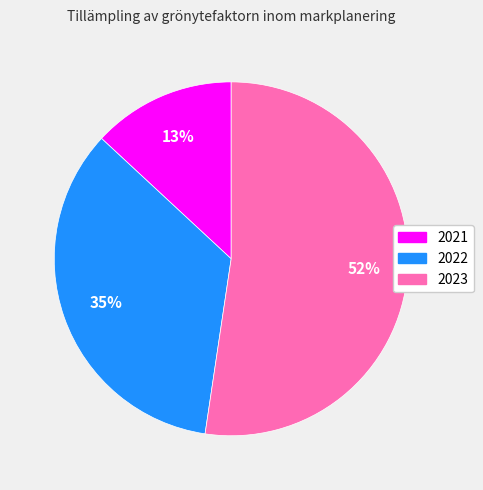

To the nearest percent, what is the difference between the largest and smallest slice percentages?

39%